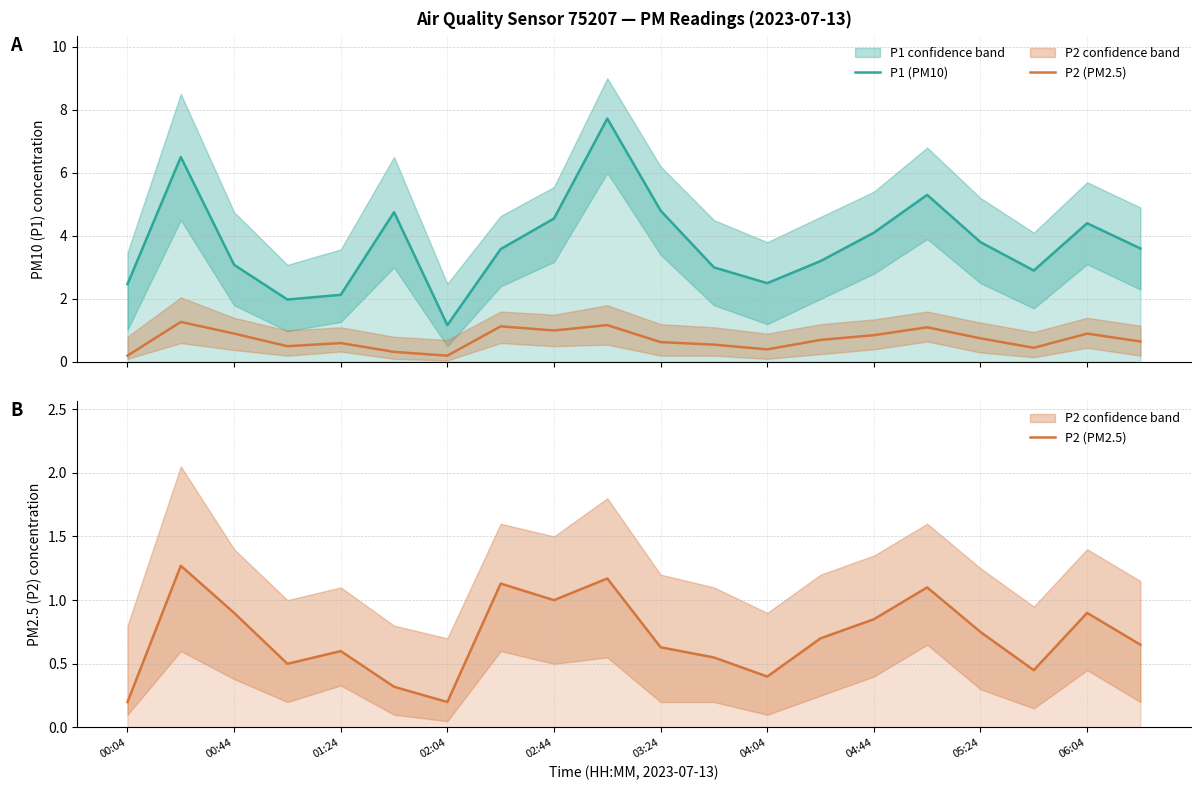

The P2 (PM2.5) series shows 0.1 at 04:04. True or false?

False